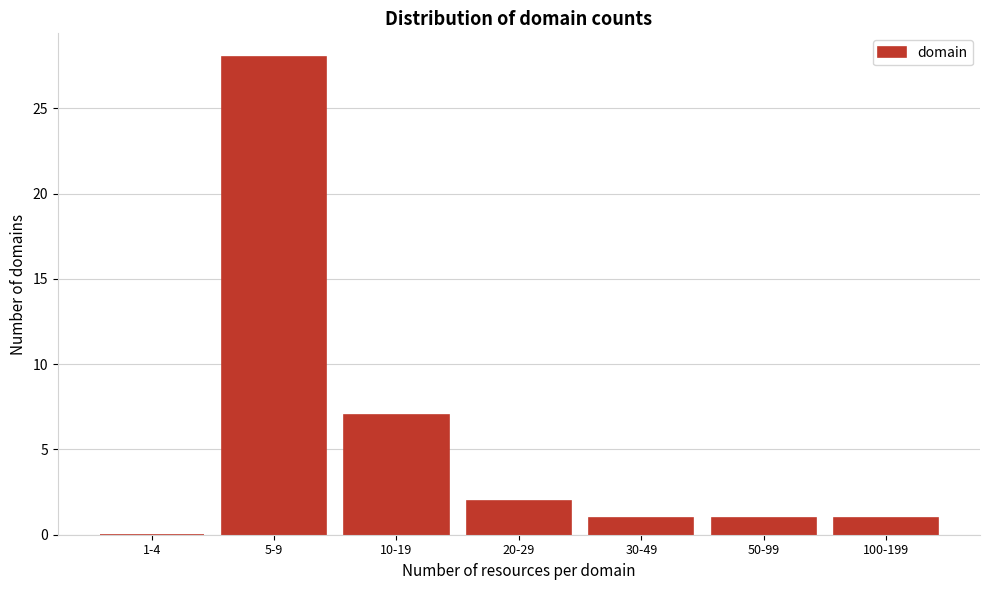

Reading left to right, extract all data points from this chart.

1-4=0	5-9=28	10-19=7	20-29=2	30-49=1	50-99=1	100-199=1